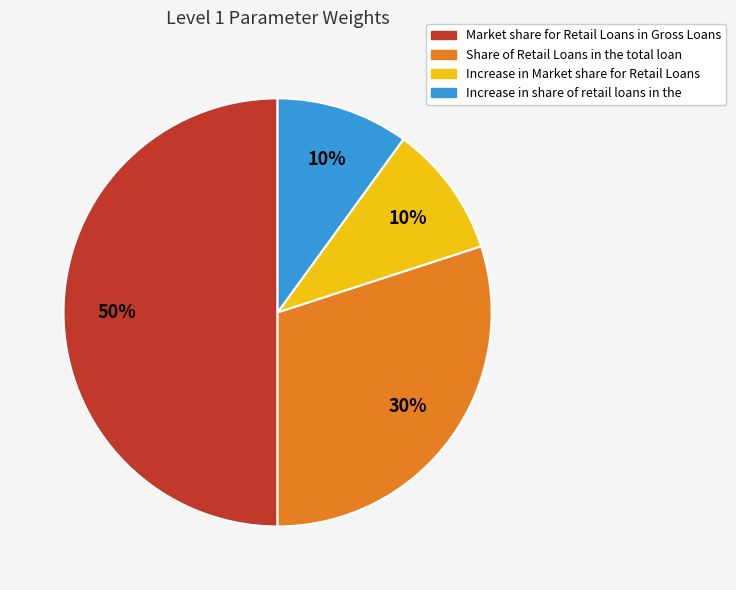

To the nearest percent, what is the combined percentage of Increase in share of retail loans in the and Market share for Retail Loans in Gross Loans?

60%